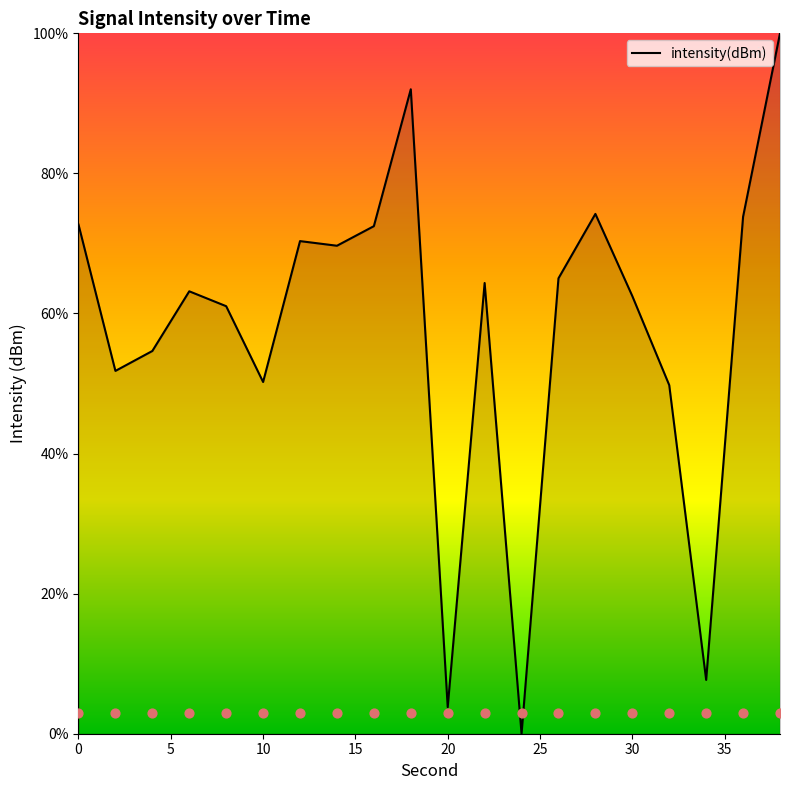

What is the ratio of the value at 0 to the value at 4?

1.3